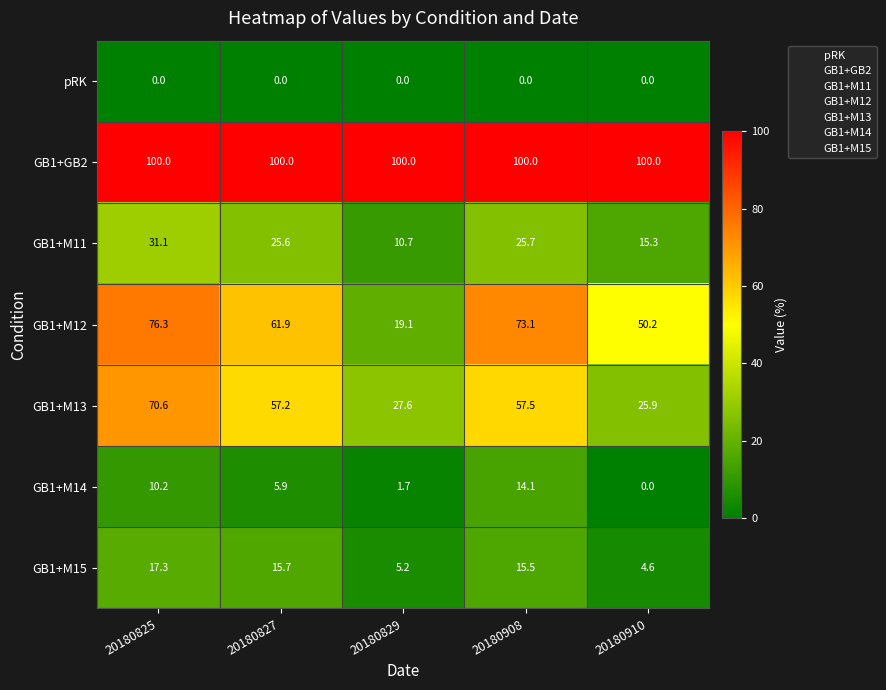

At 20180829, list the series in order from largest to smallest.

GB1+GB2, GB1+M13, GB1+M12, GB1+M11, GB1+M15, GB1+M14, pRK